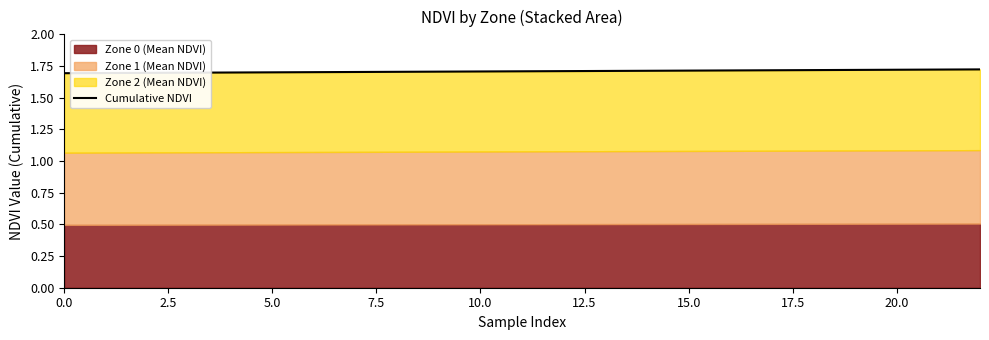

Reading left to right, transcribe all the data shown in this chart.

1.7	1.7	1.7	1.7	1.7	1.7	1.7	1.7	1.7	1.7	1.7	1.7	1.7	1.7	1.7	1.7	1.7	1.7	1.7	1.7	1.7	1.7	1.7